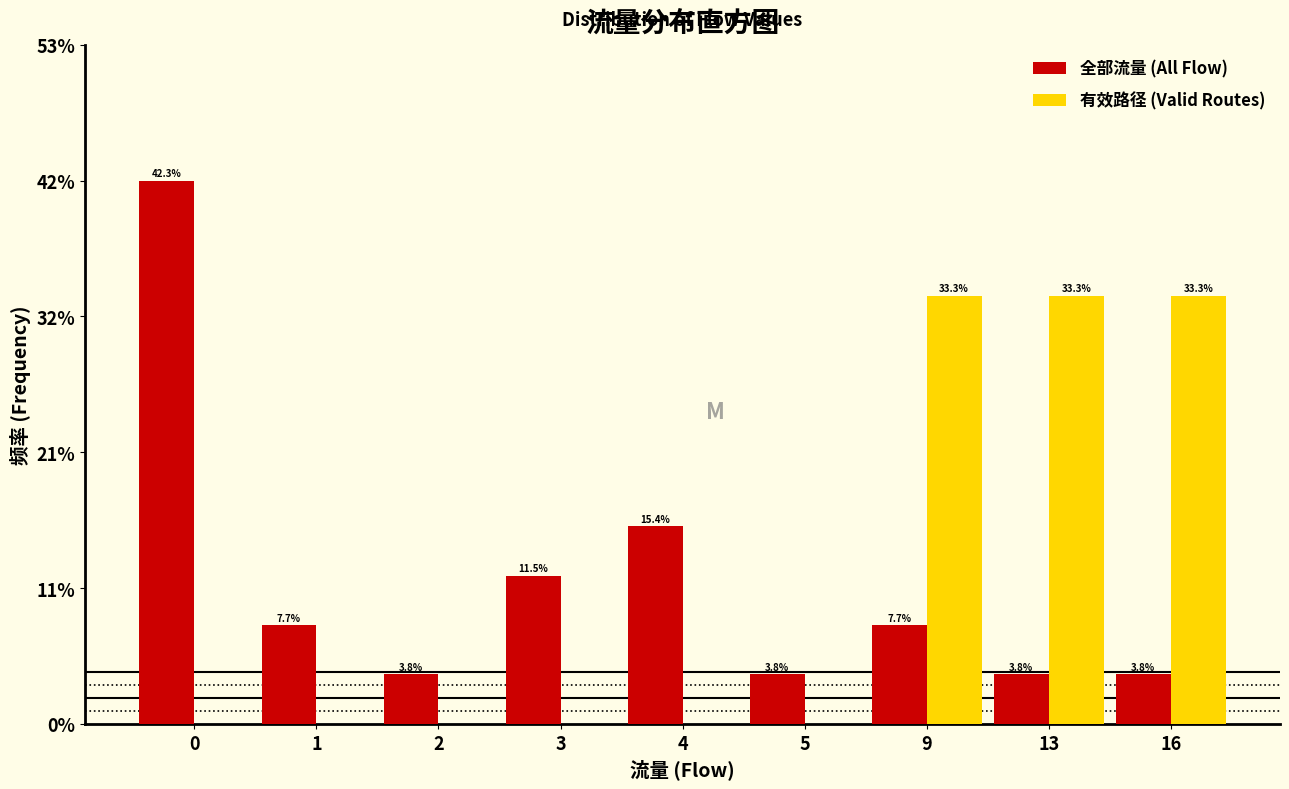

What are all the series names shown in the legend?

全部流量 (All Flow), 有效路径 (Valid Routes)